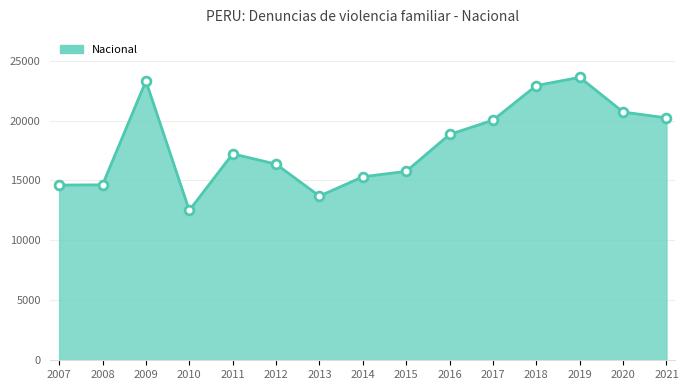

Between 2010 and 2015, which is larger?

2015